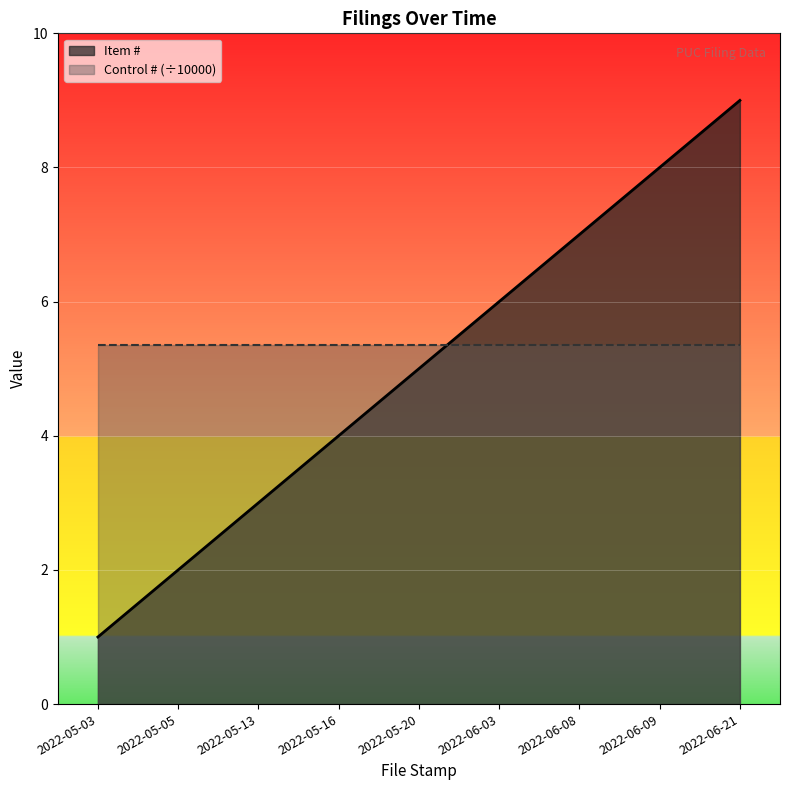

How many data points are less than 5?

4